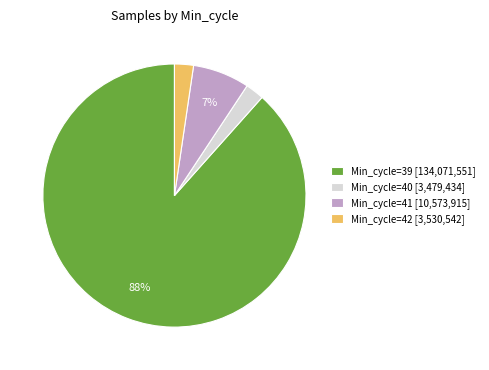

True or false: Min_cycle=40 [3,479,434] accounts for 8% of the total.

False